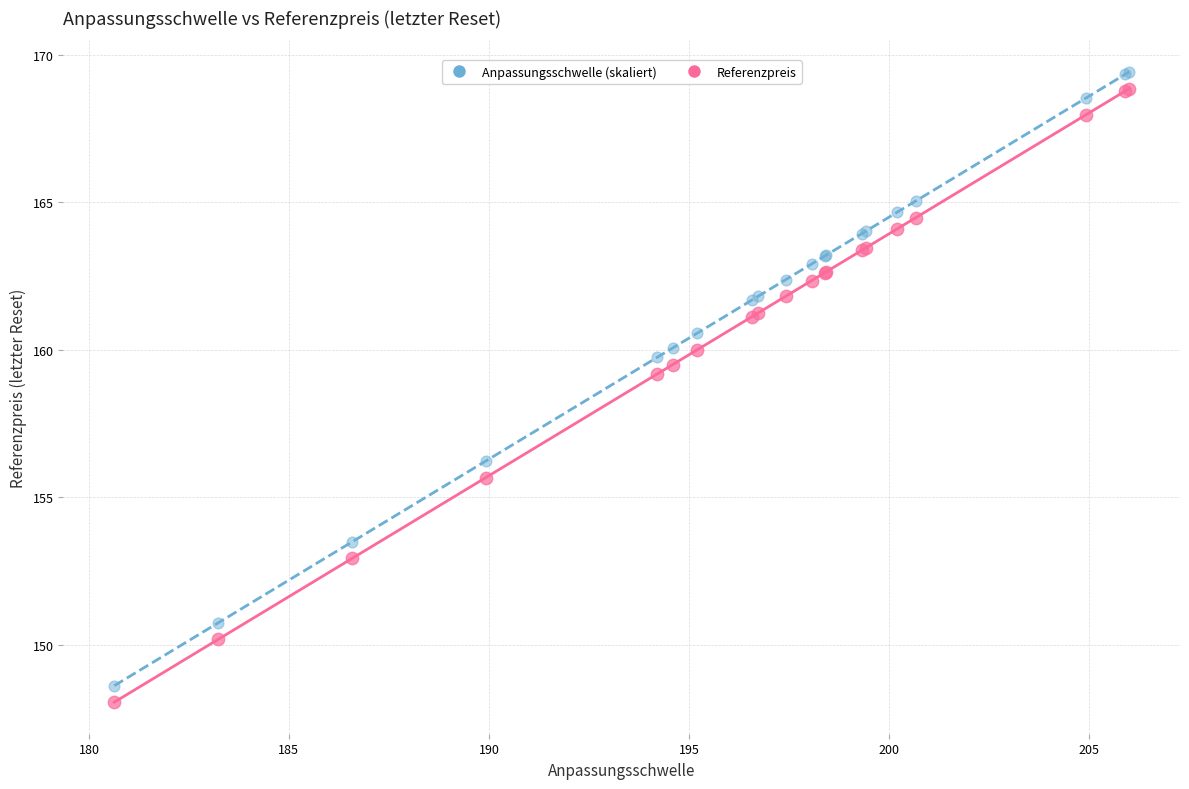

Across all series, what Y value is closest to 158?

159.2